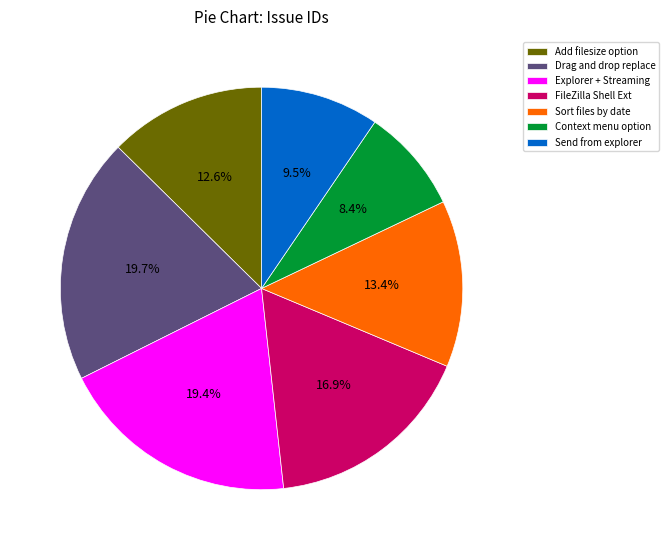

What is the total percentage of FileZilla Shell Ext and Sort files by date?

30.3%